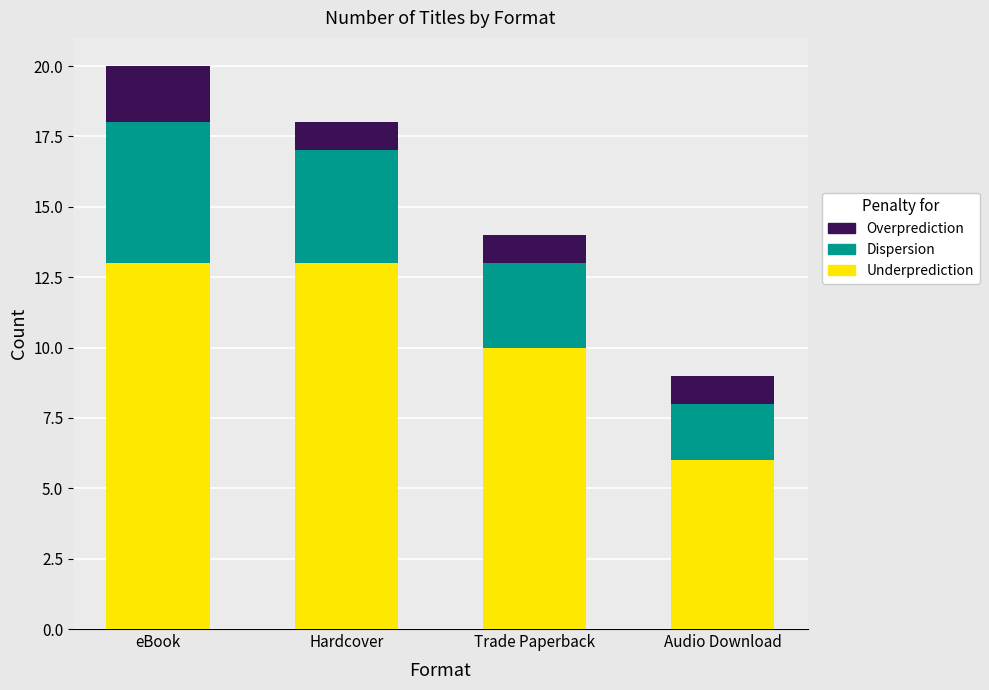

What value does the Underprediction series have at eBook?

13